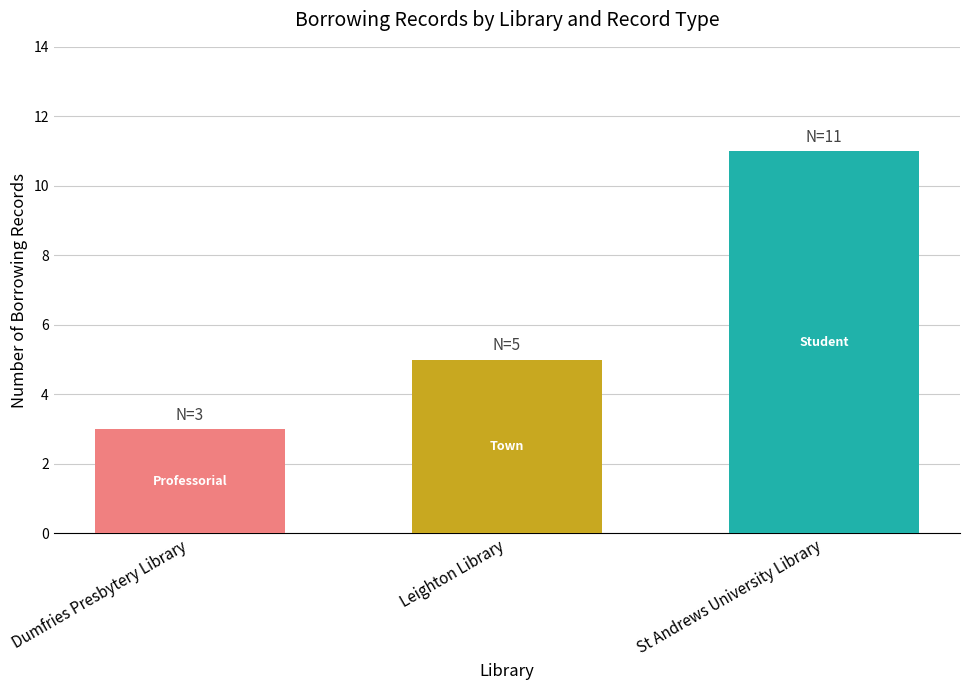

What is the smallest value displayed?

3